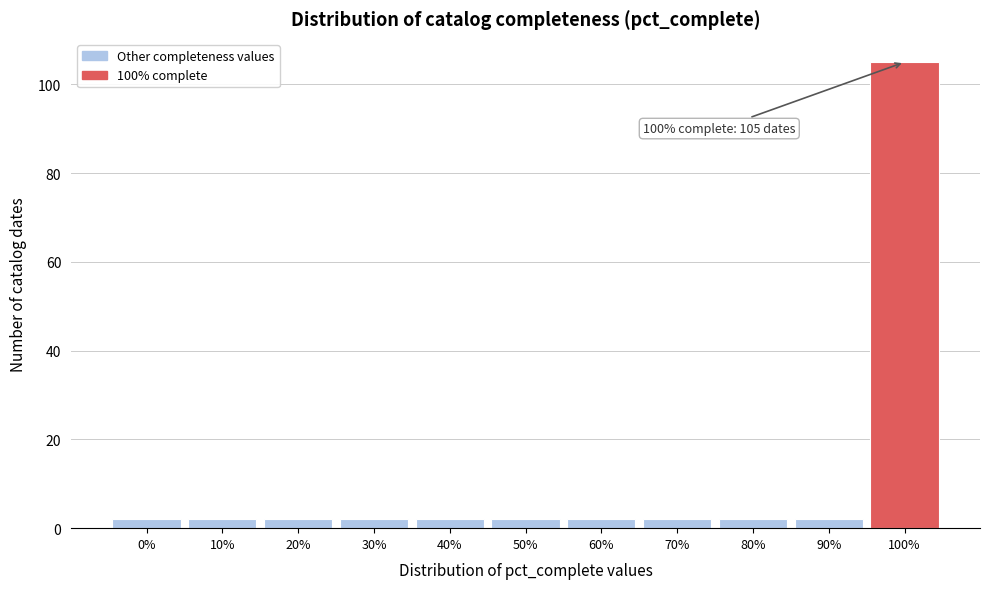

Reading left to right, transcribe all the data shown in this chart.

0%=2	10%=2	20%=2	30%=2	40%=2	50%=2	60%=2	70%=2	80%=2	90%=2	100%=105